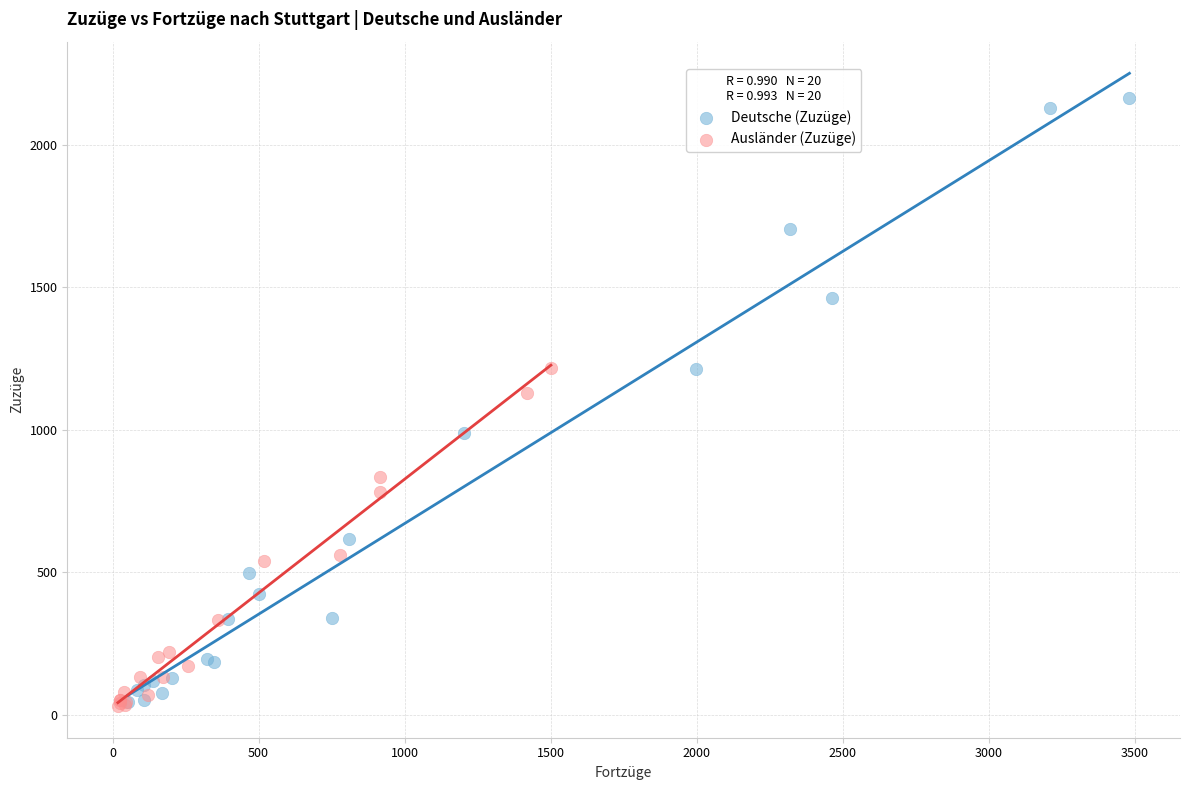

Which series reaches the maximum Y coordinate?

Deutsche (Zuzüge)